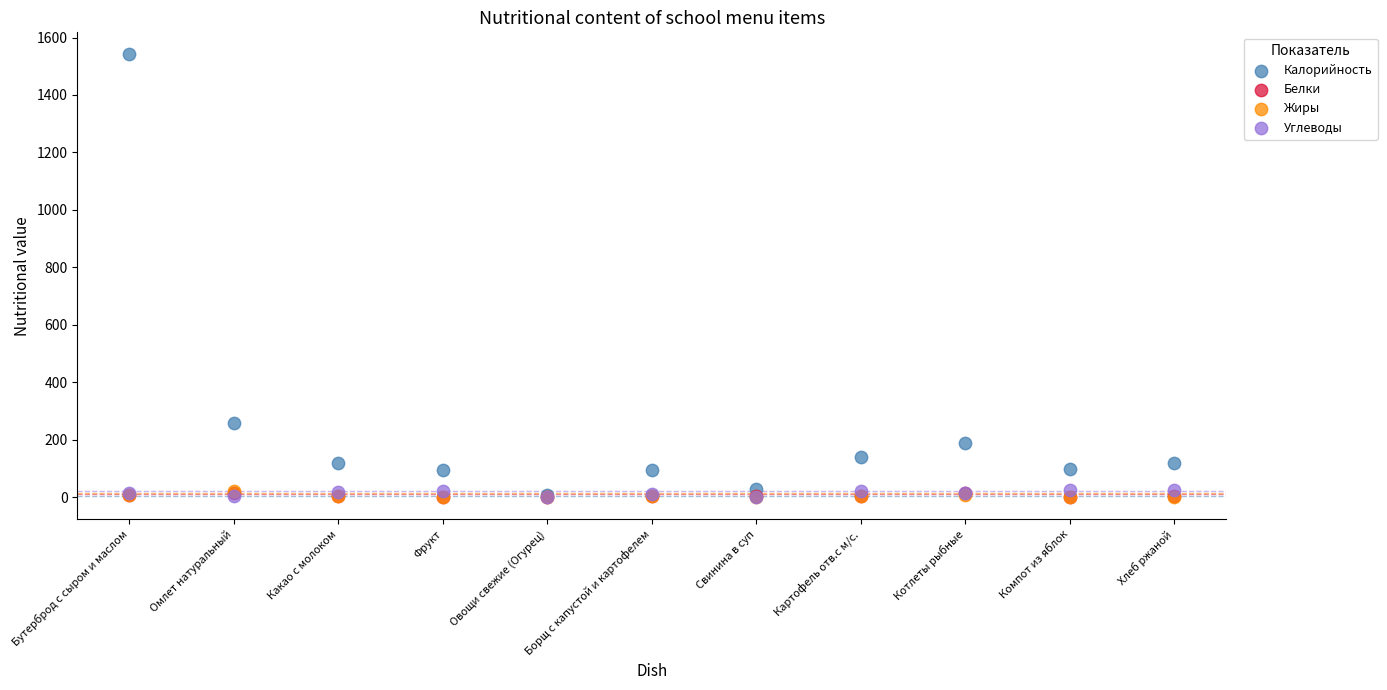

What are all the series names shown in the legend?

Калорийность, Белки, Жиры, Углеводы